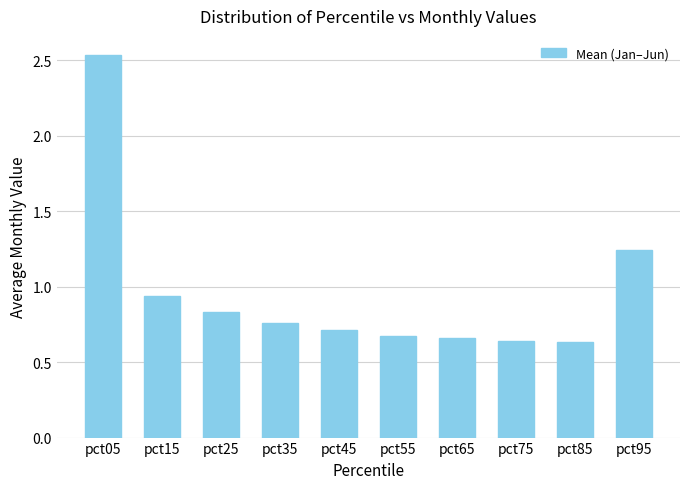

What is the change in value from pct35 to pct75?

-0.1